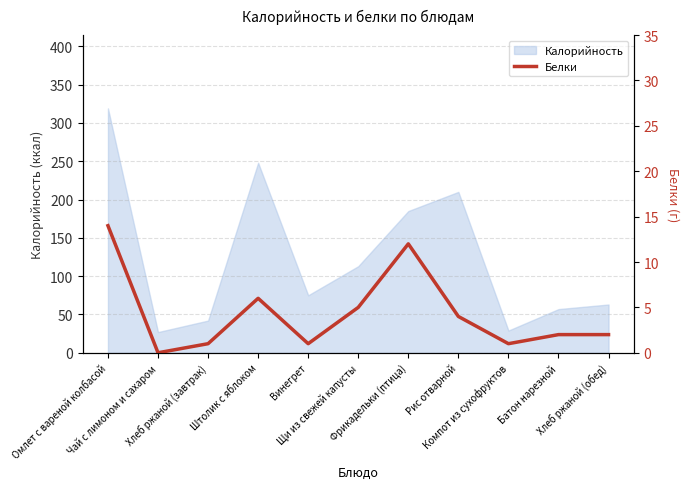

Between Фрикадельки (птица) and Компот из сухофруктов, which is larger?

Фрикадельки (птица)